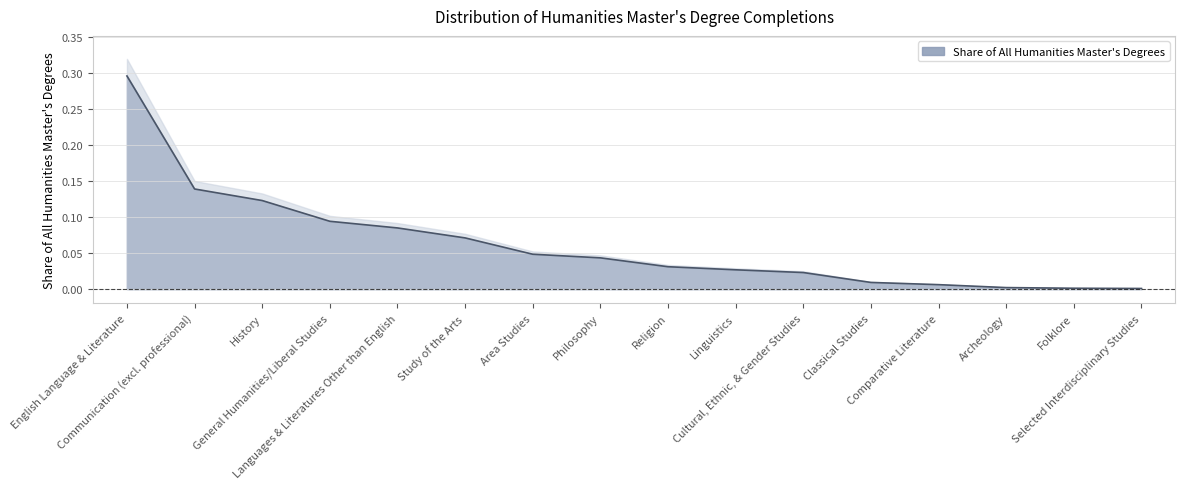

The value at Study of the Arts is 0.0. True or false?

False